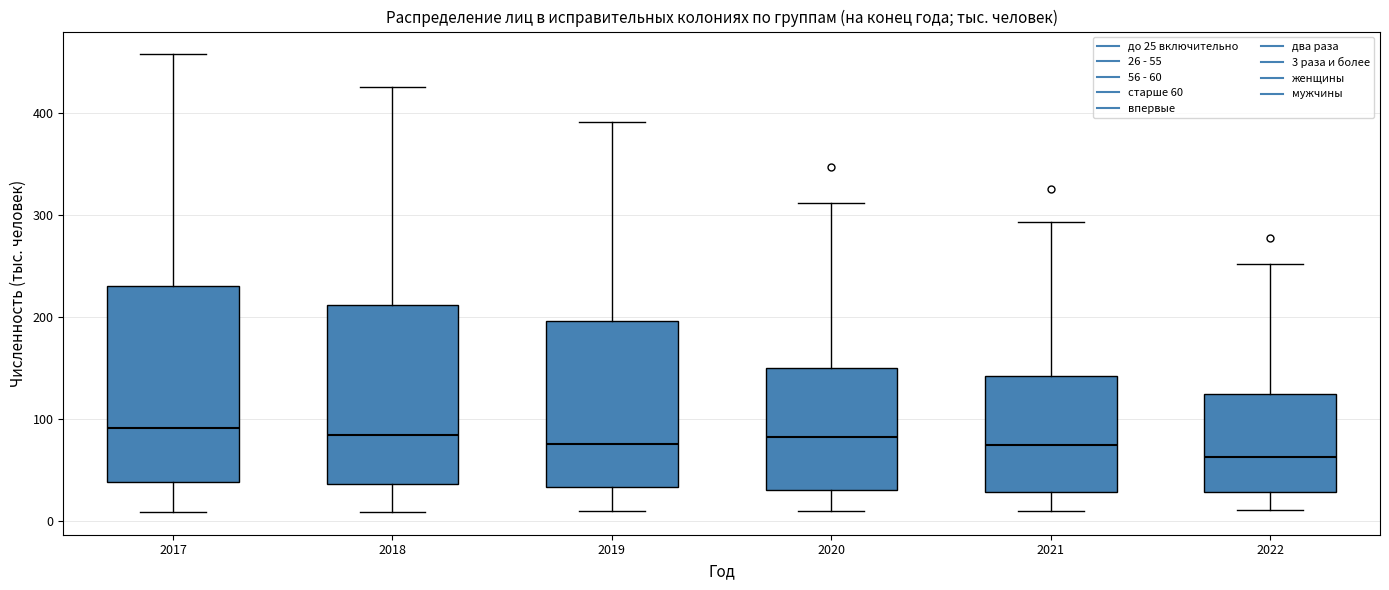

Where does the median line of the box at x = 2019 sit on the y-axis? The values are not printed on the chart, so give them approximately, as read against the axis.

80